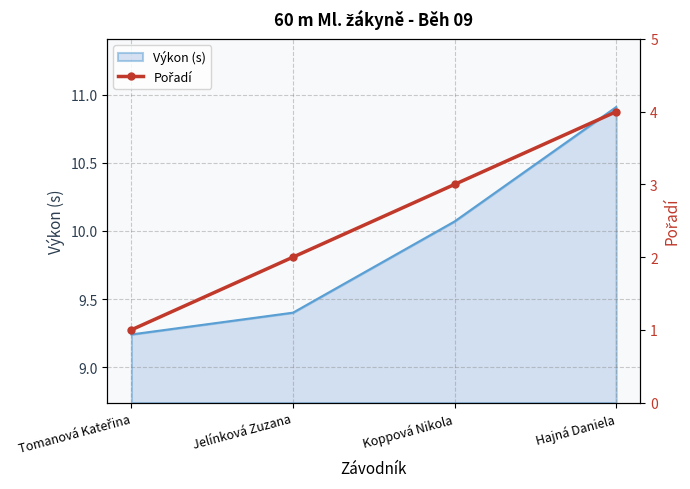

Where is Výkon (s) nearest to the value 10?

Koppová Nikola